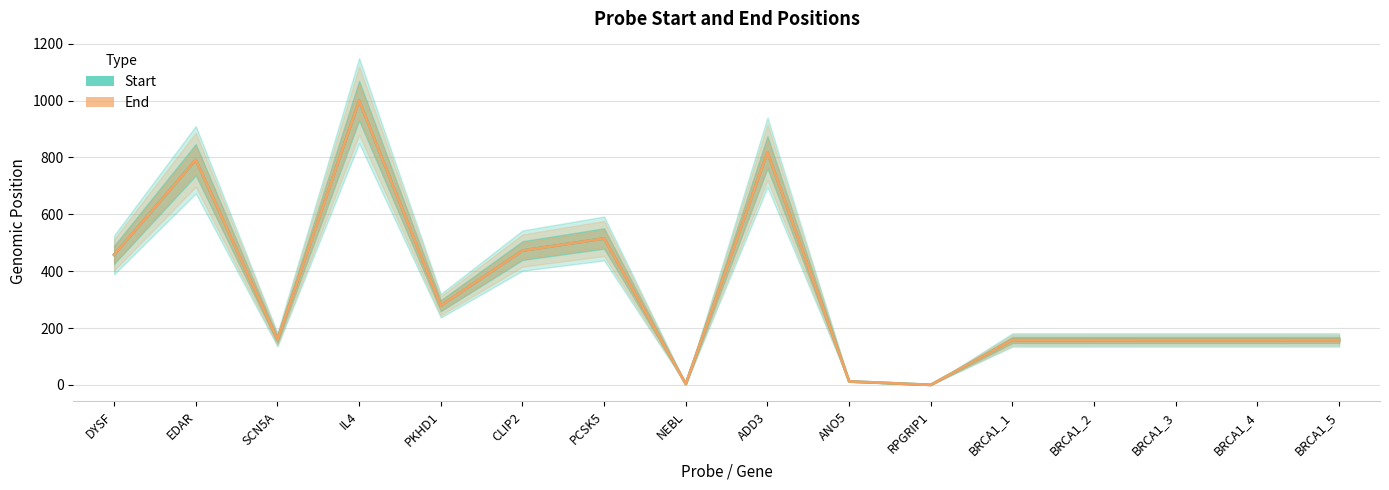

How many values in the End series exceed 159?

8